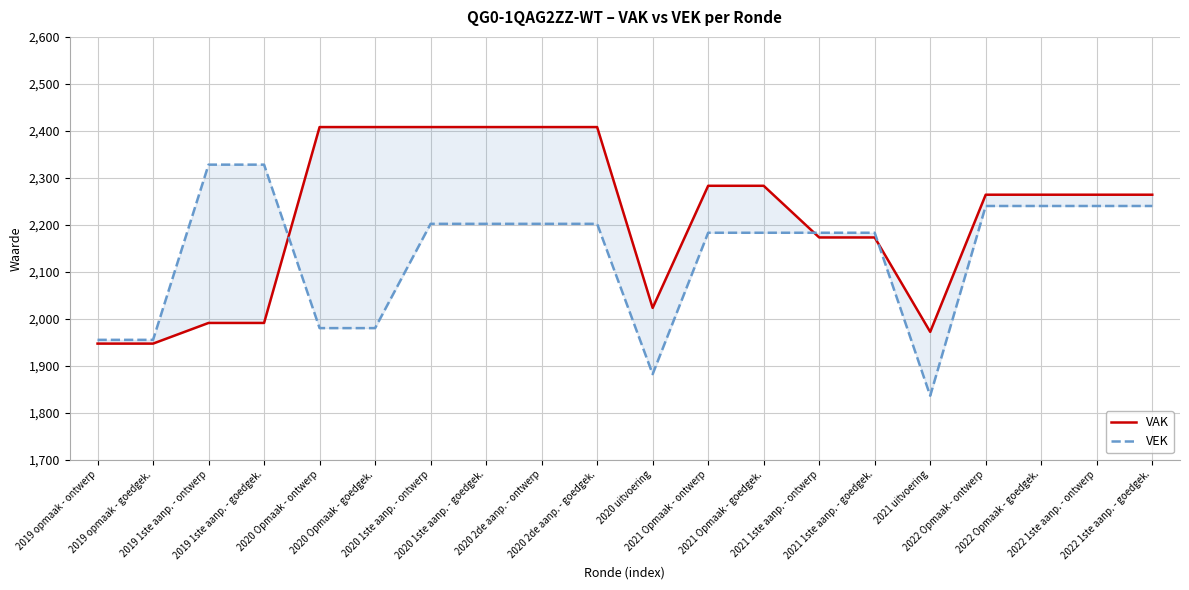

At 2020 1ste aanp. - goedgek., list the series in order from smallest to largest.

VEK, VAK